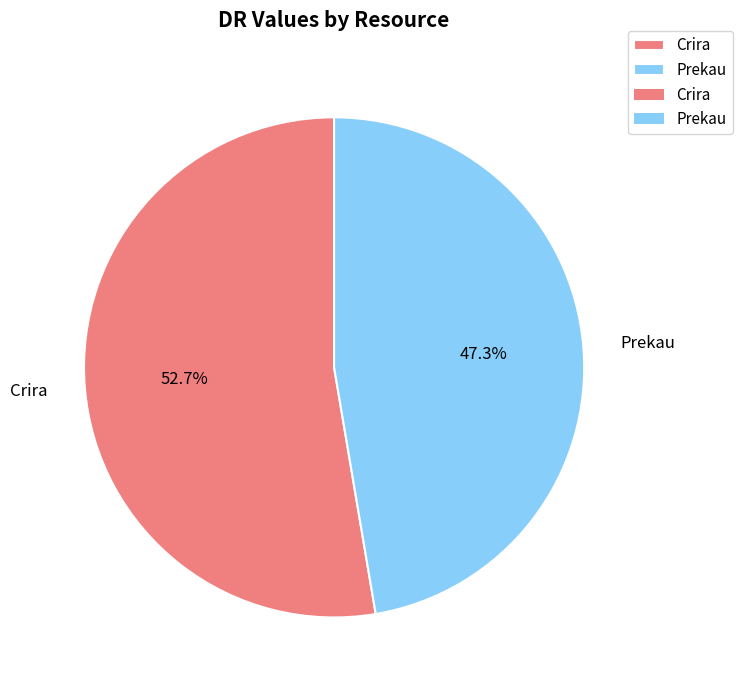

What portion of the pie excludes Prekau?

52.7%